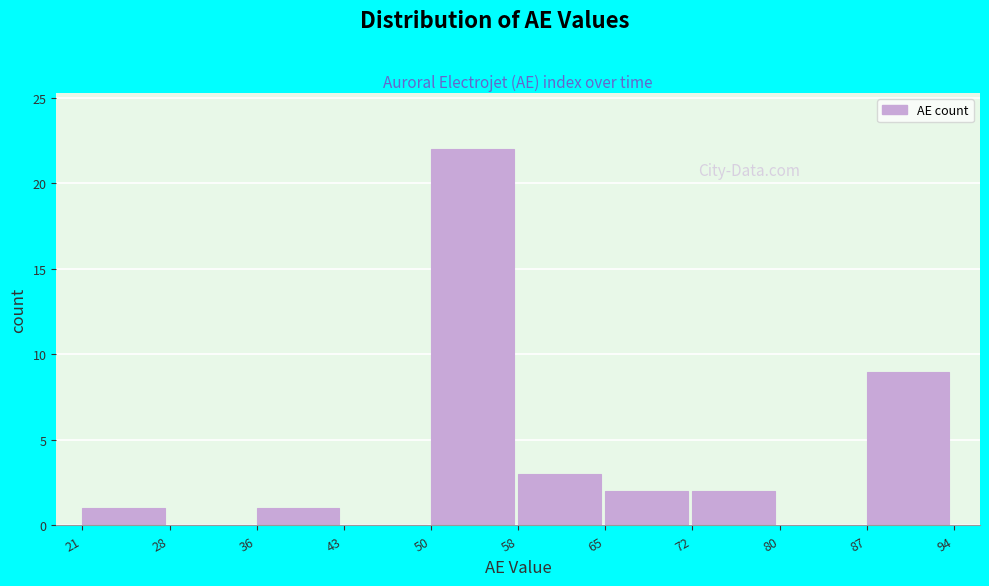

Reading left to right, transcribe this chart: for each bar, give the range it covers on the x-axis and its height. The values are not printed on the chart, so give them approximately, as read against the axis.

21 to 28: 1
28 to 36: 0
36 to 43: 1
43 to 50: 0
50 to 58: 22
58 to 65: 3
65 to 72: 2
72 to 80: 2
80 to 87: 0
87 to 94: 9